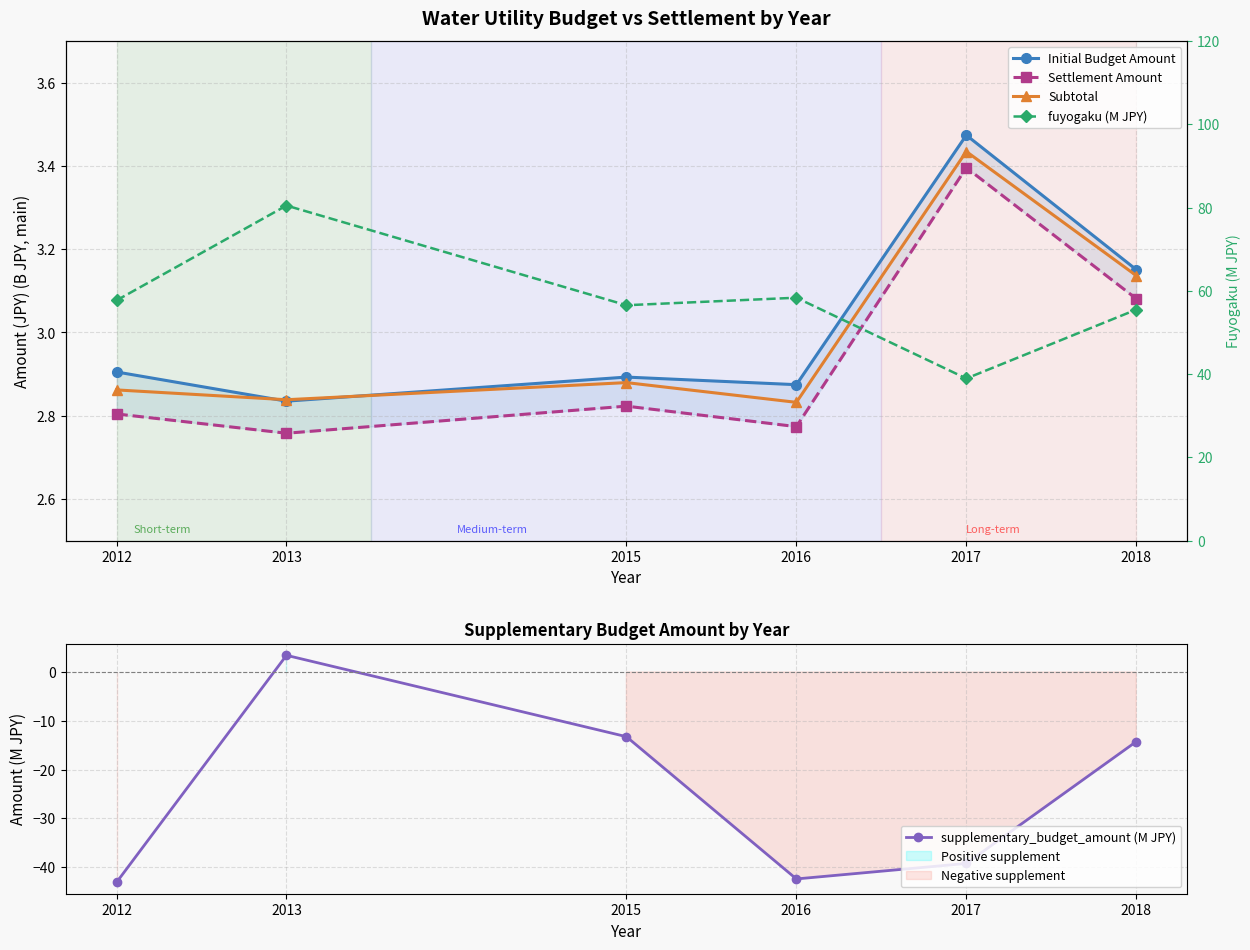

How many interior local valleys does the Settlement Amount series have?

2